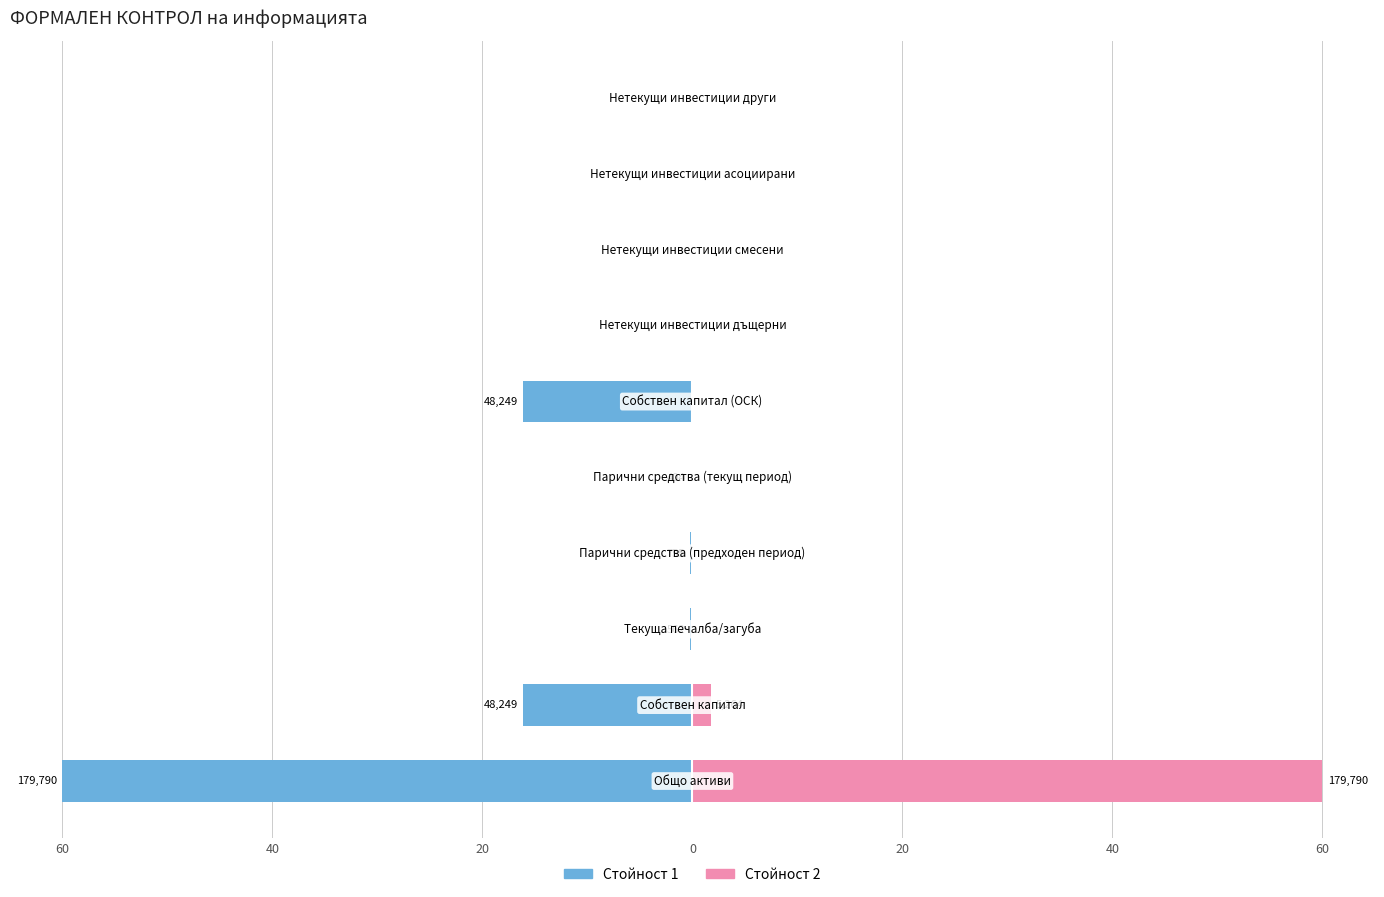

What are all the series names shown in the legend?

Стойност 1, Стойност 2